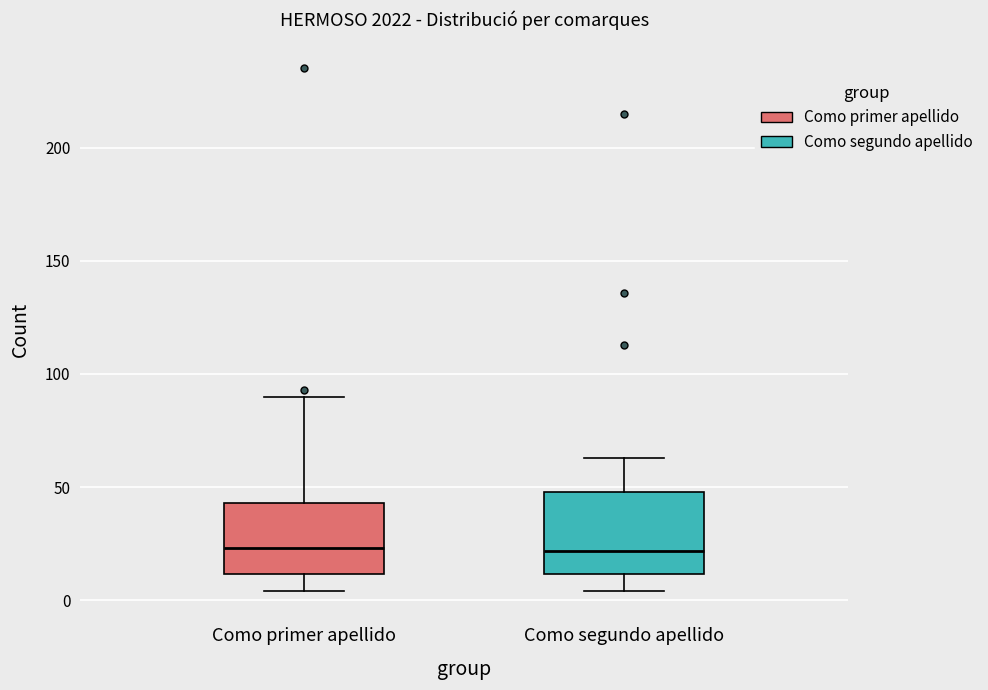

Where does the median line of the box for Como segundo apellido sit on the y-axis? The values are not printed on the chart, so give them approximately, as read against the axis.

20